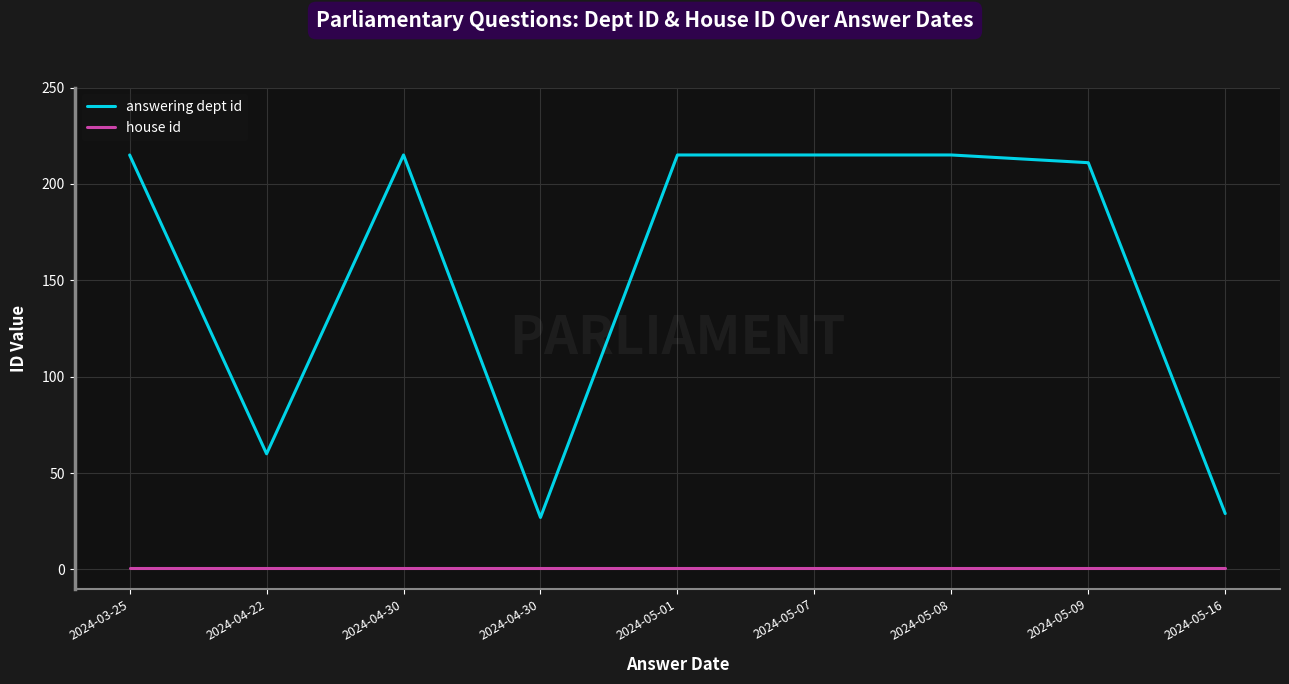

What are all the series names shown in the legend?

answering dept id, house id